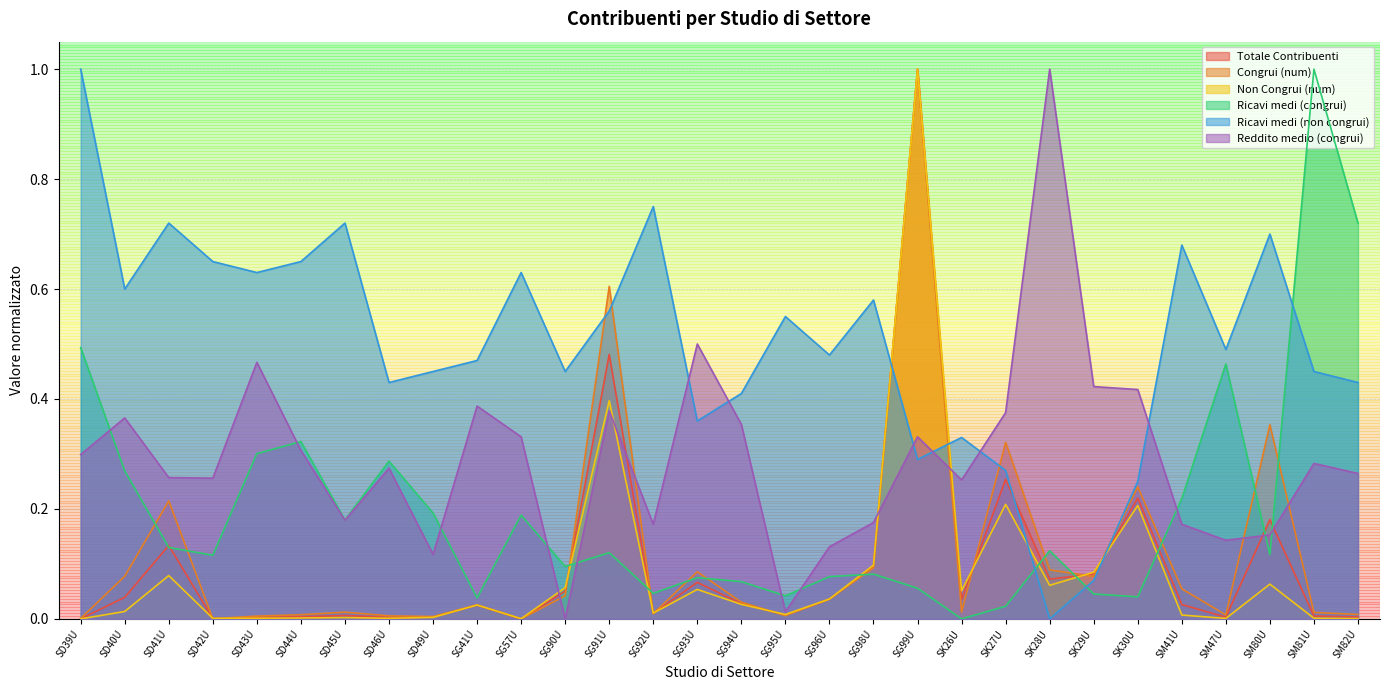

True or false: Ricavi medi (congrui) and Congrui (num) cross at least once.

True